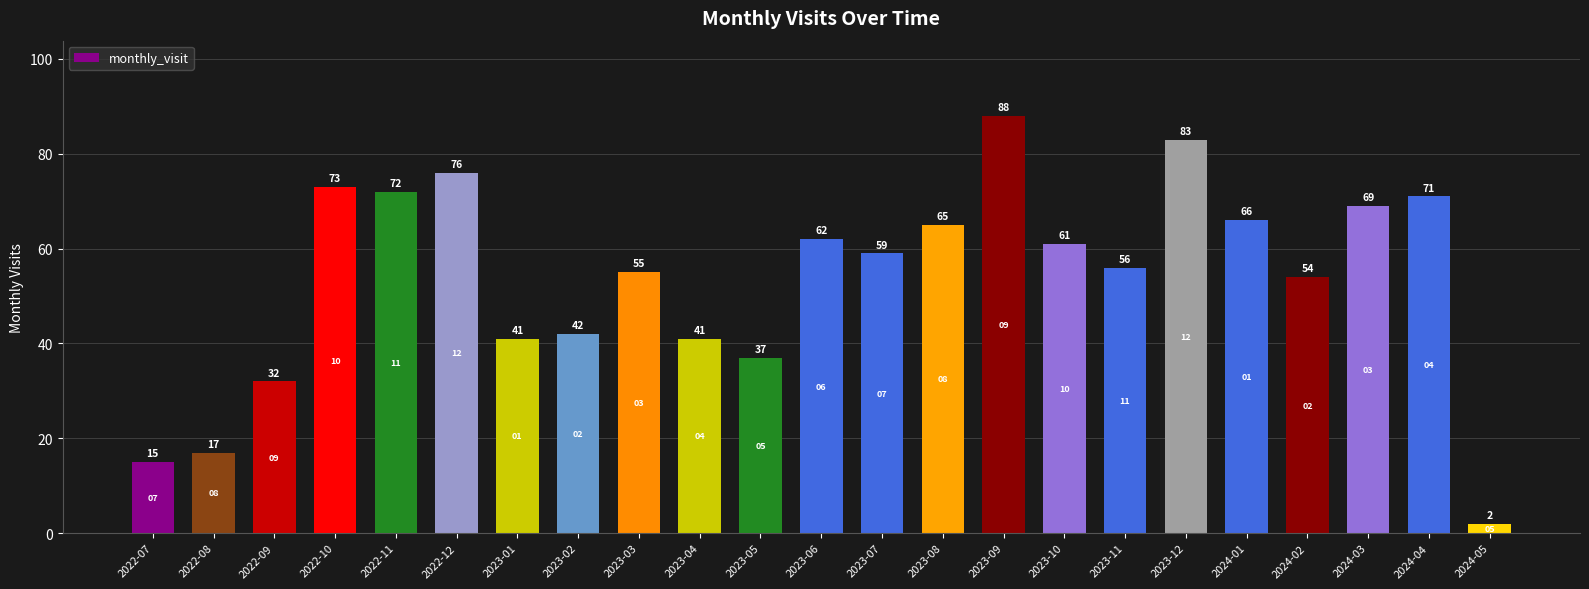

Reading left to right, what are all the values shown in this chart?

2022-07=15	2022-08=17	2022-09=32	2022-10=73	2022-11=72	2022-12=76	2023-01=41	2023-02=42	2023-03=55	2023-04=41	2023-05=37	2023-06=62	2023-07=59	2023-08=65	2023-09=88	2023-10=61	2023-11=56	2023-12=83	2024-01=66	2024-02=54	2024-03=69	2024-04=71	2024-05=2